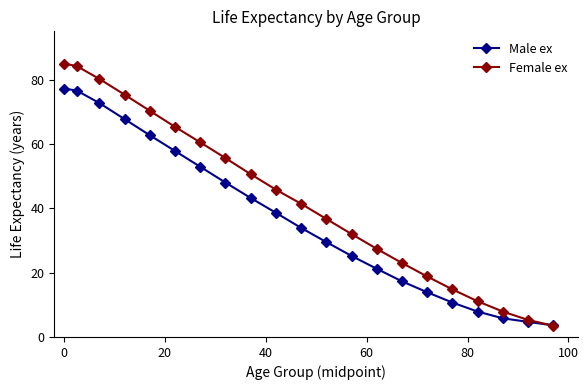

At how many categories does at least one series exceed 38?

11